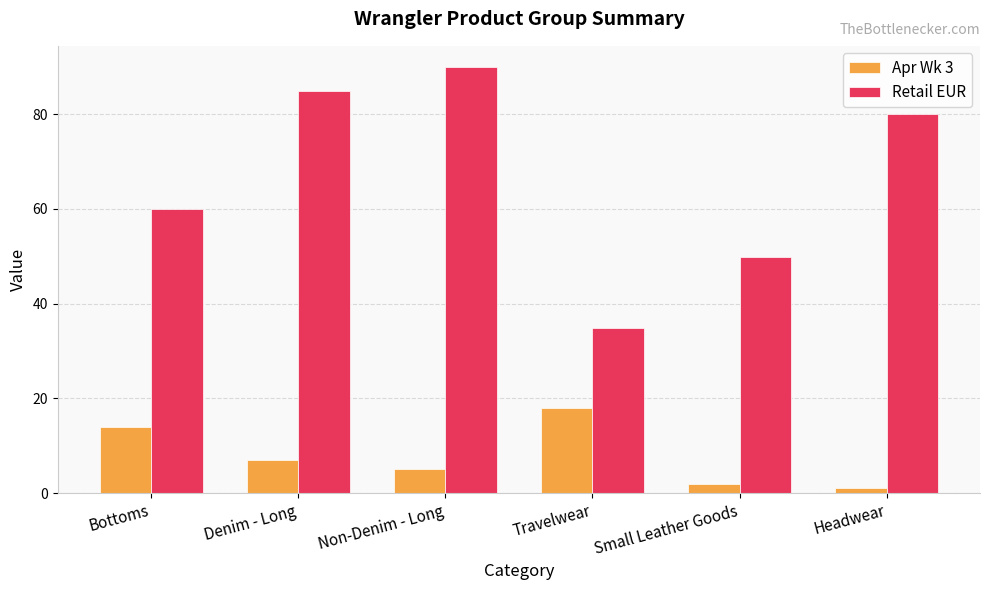

What are all the series names shown in the legend?

Apr Wk 3, Retail EUR